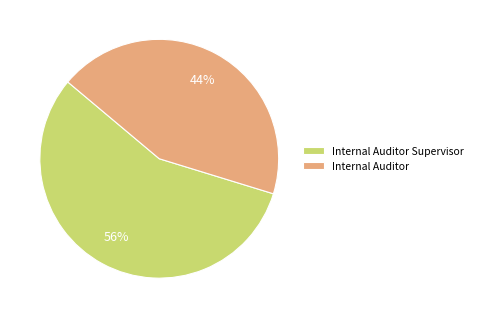

What is the largest slice in the pie chart?

Internal Auditor Supervisor